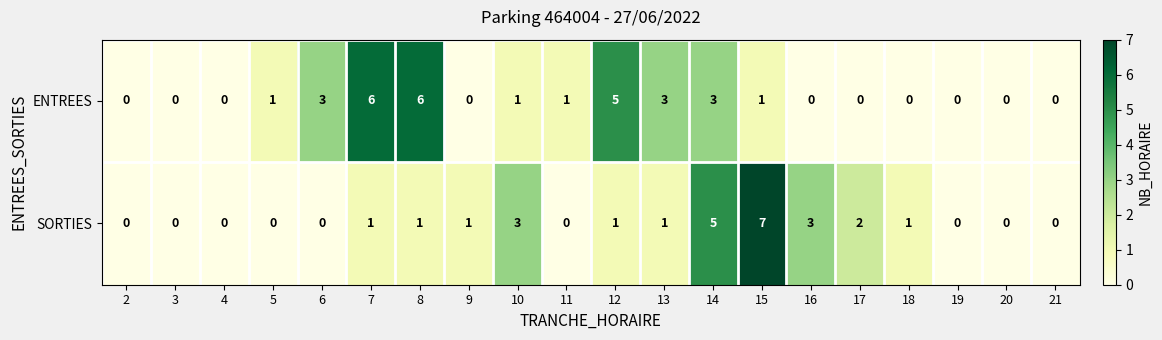

True or false: ENTREES has a value of -3 at 4.

False